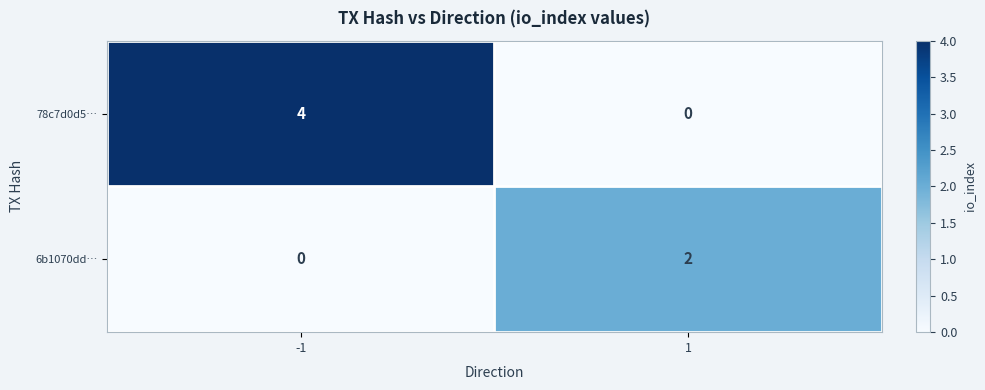

Is the value of 6b1070dd… at 1 greater than the value of 78c7d0d5… at 1?

Yes